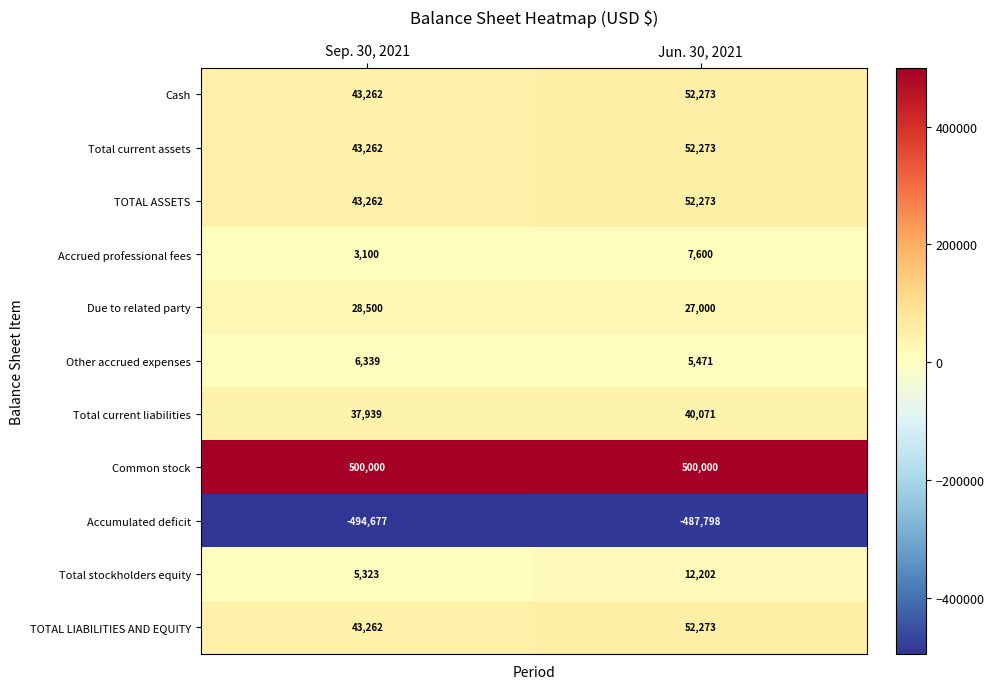

List the labels in order of Accrued professional fees value, smallest first.

Sep. 30, 2021, Jun. 30, 2021